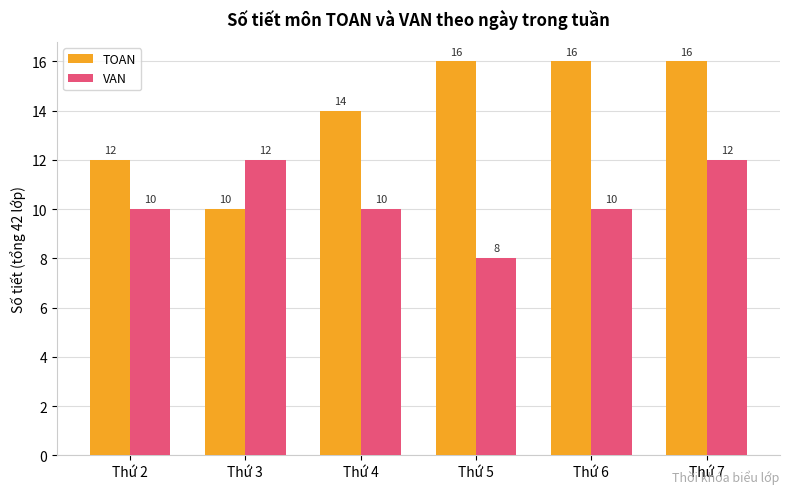

Is it true that TOAN equals 16 at Thứ 5?

True